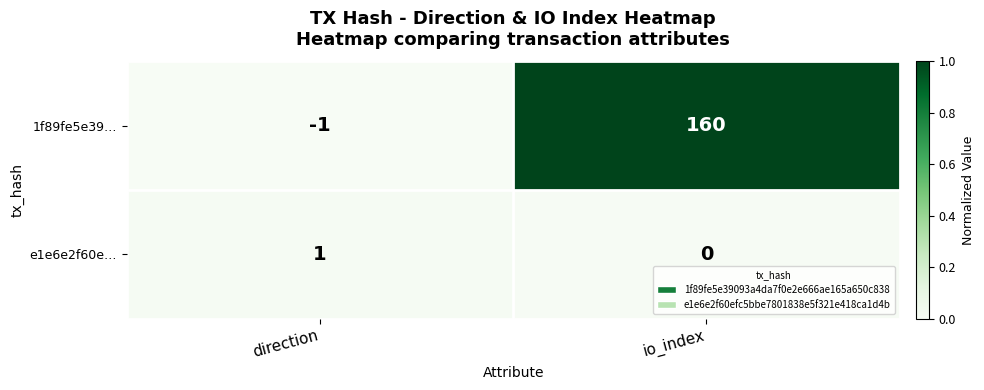

What is the total value across all series at io_index?

160